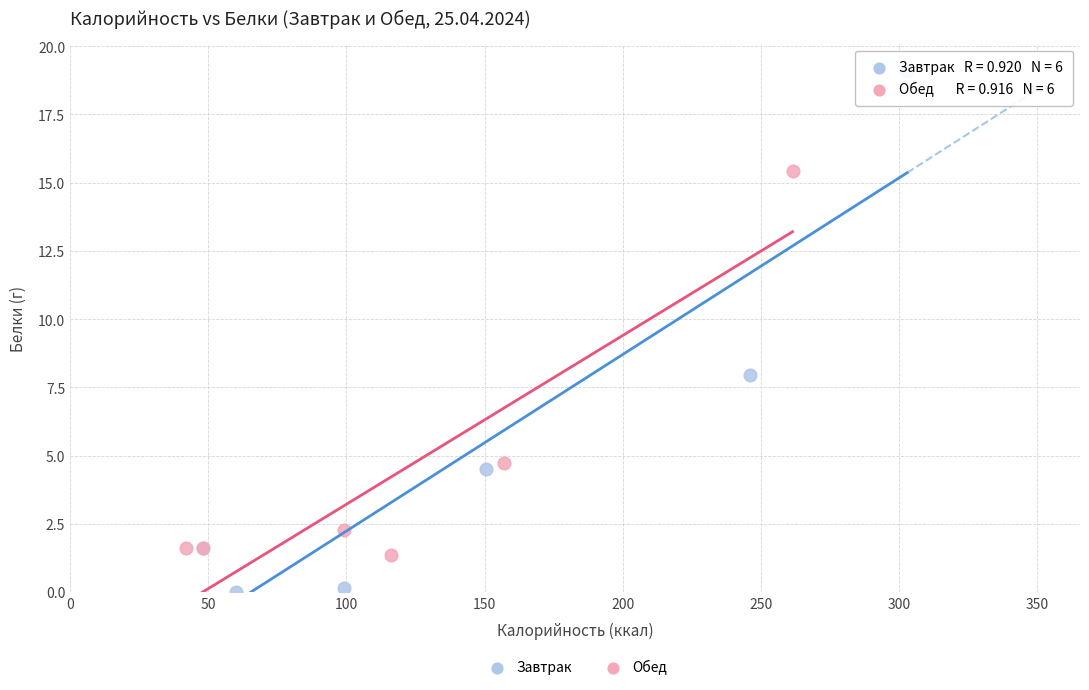

Which series has the widest spread of Y values?

Завтрак